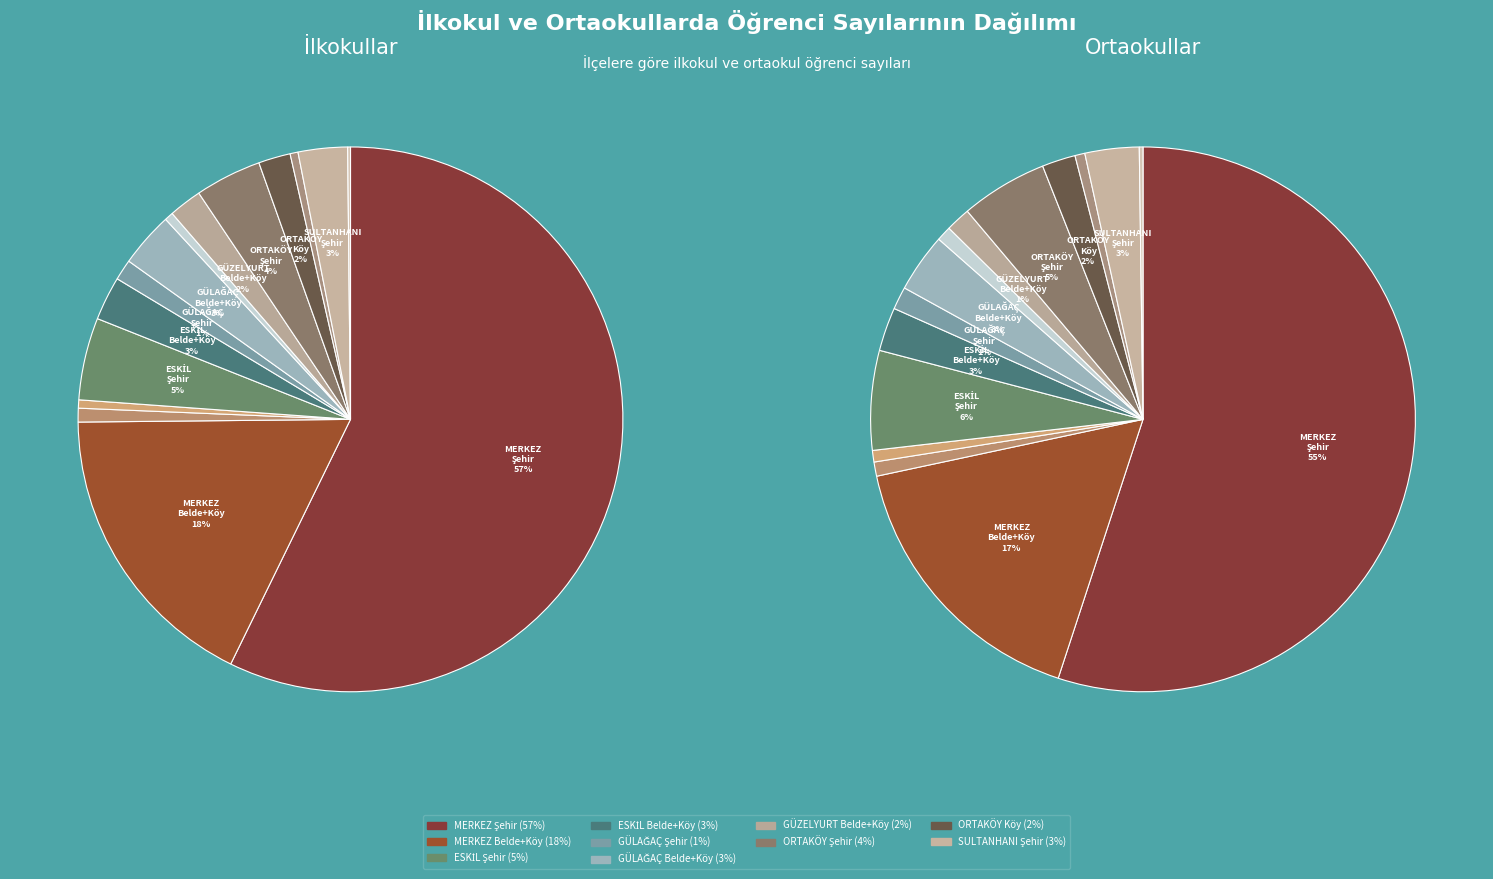

What percentage is the SULTANHANI Şehir slice, to the nearest percent?

3%